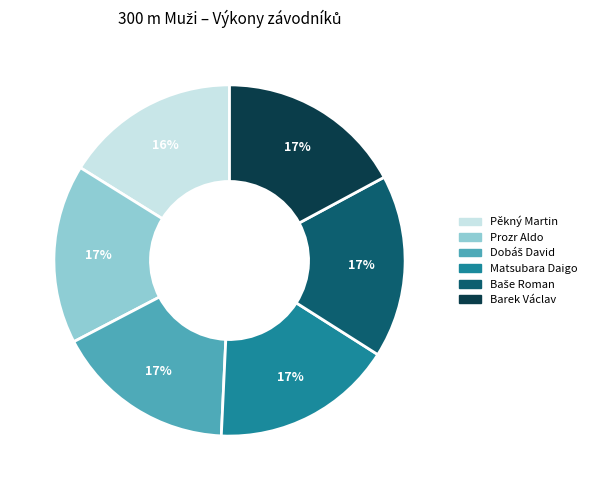

Is the sum of Matsubara Daigo and Pěkný Martin greater than half?

No